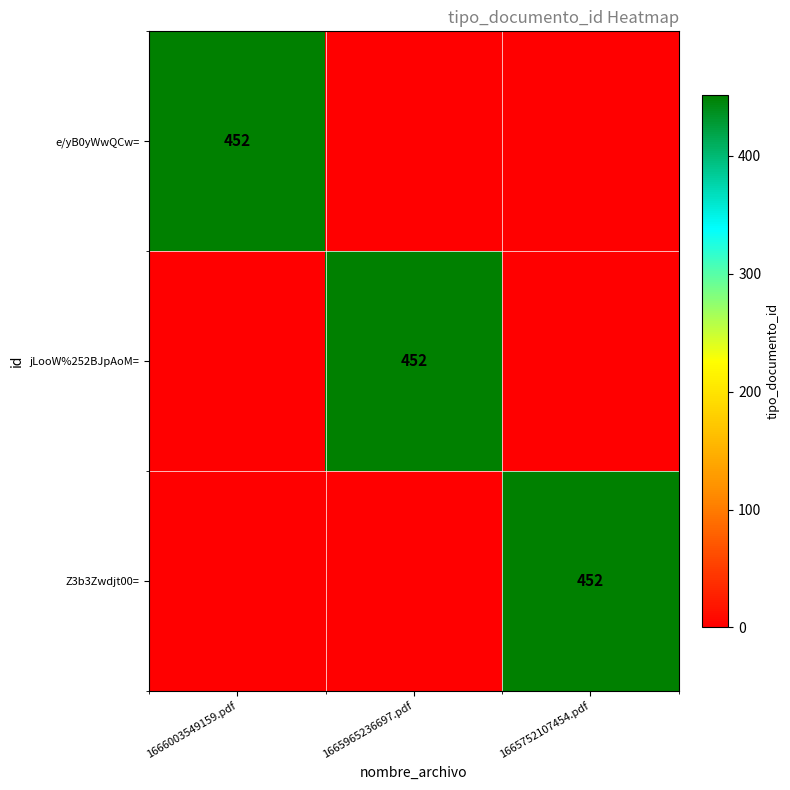

True or false: e/yB0yWwQCw= has a value of 650 at 1666003549159.pdf.

False